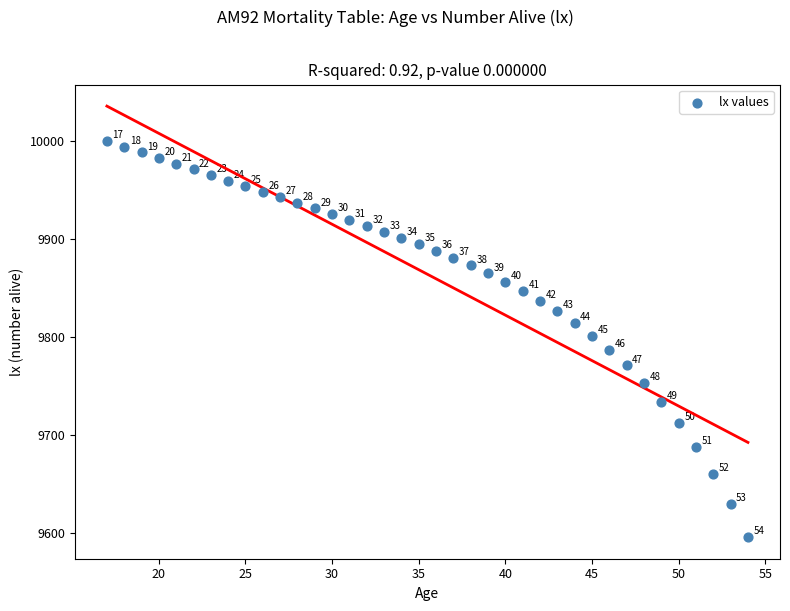

What Y value in the scatter plot is closest to 9797?

9801.3